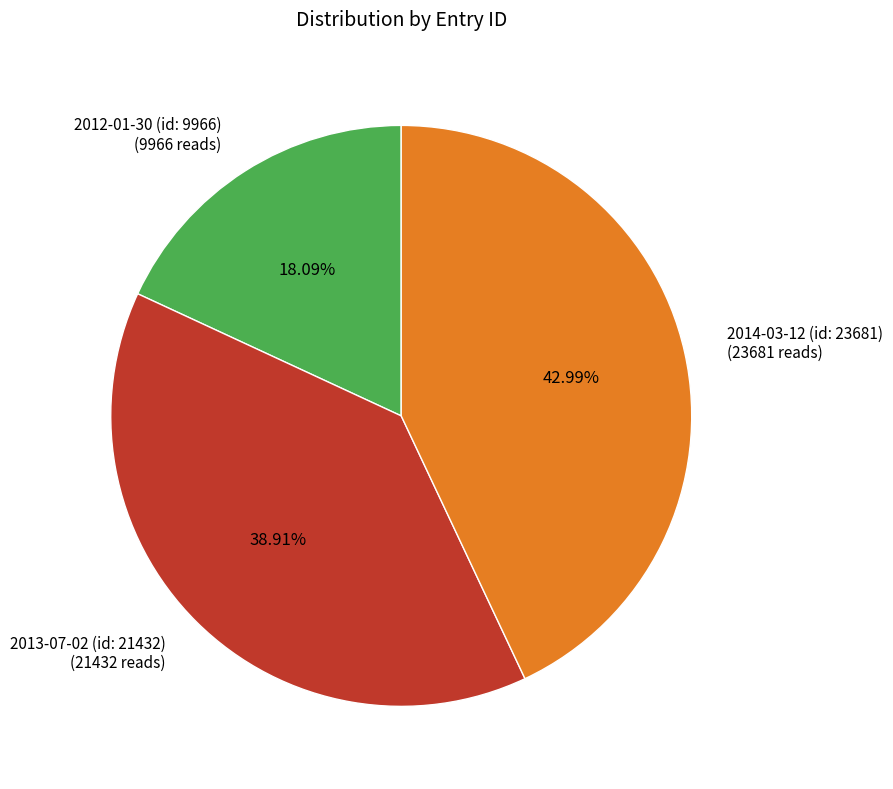

Is it true that 2012-01-30 (id: 9966) is 18% of the pie?

True